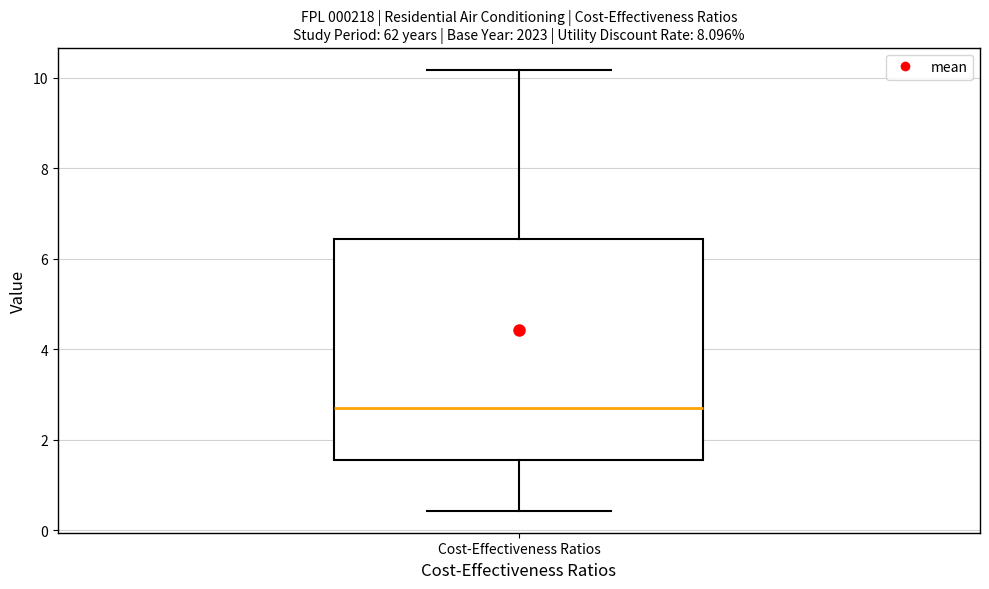

Read this box plot against the y-axis: the position of the median line, the range covered by the box, and the ends of both whiskers. The values are not printed on the chart, so give them approximately, as read against the axis.

median 2.6, box 1.6 to 6.4, whiskers 0.4 to 10.2